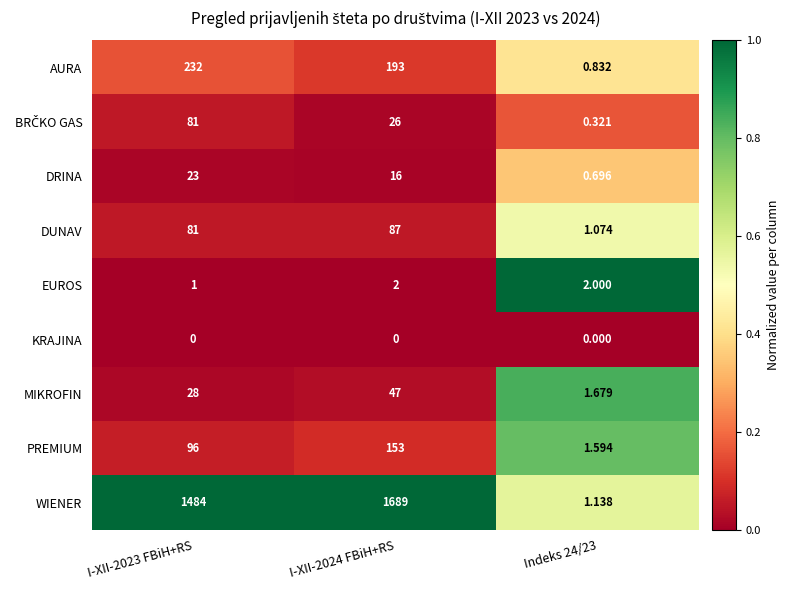

Which series has the largest total across all categories?

WIENER